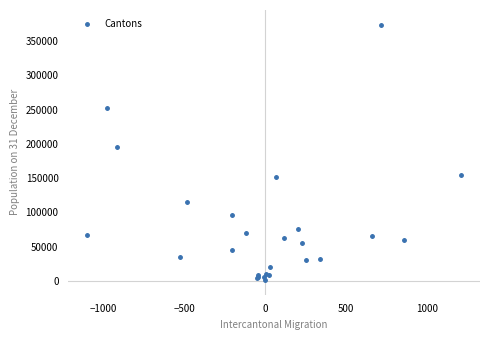

What Y value in the scatter plot is closest to 187487?

195488